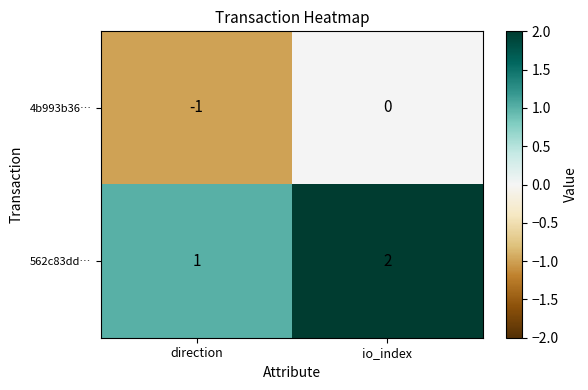

Reading left to right, extract all data points from this chart.

4b993b36…: direction=-1	io_index=0
562c83dd…: direction=1	io_index=2